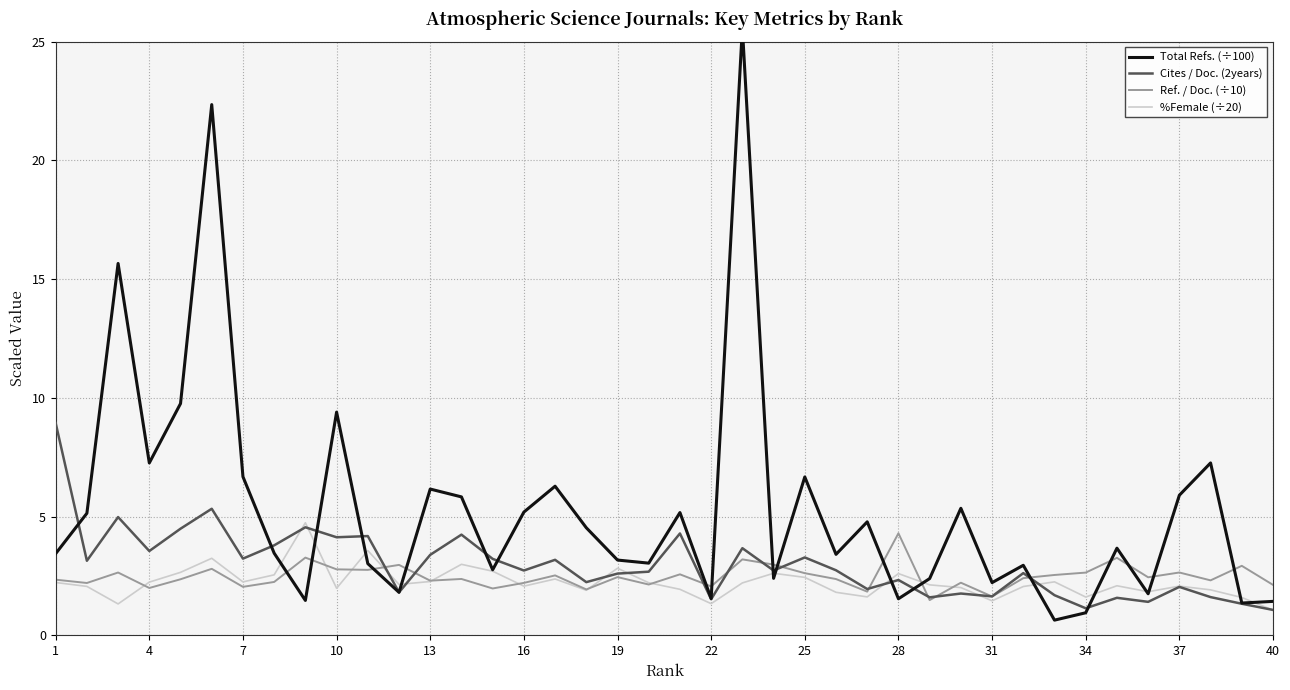

In %Female (÷20), how many points are lower than both neighbors (excluding endpoints)?

11